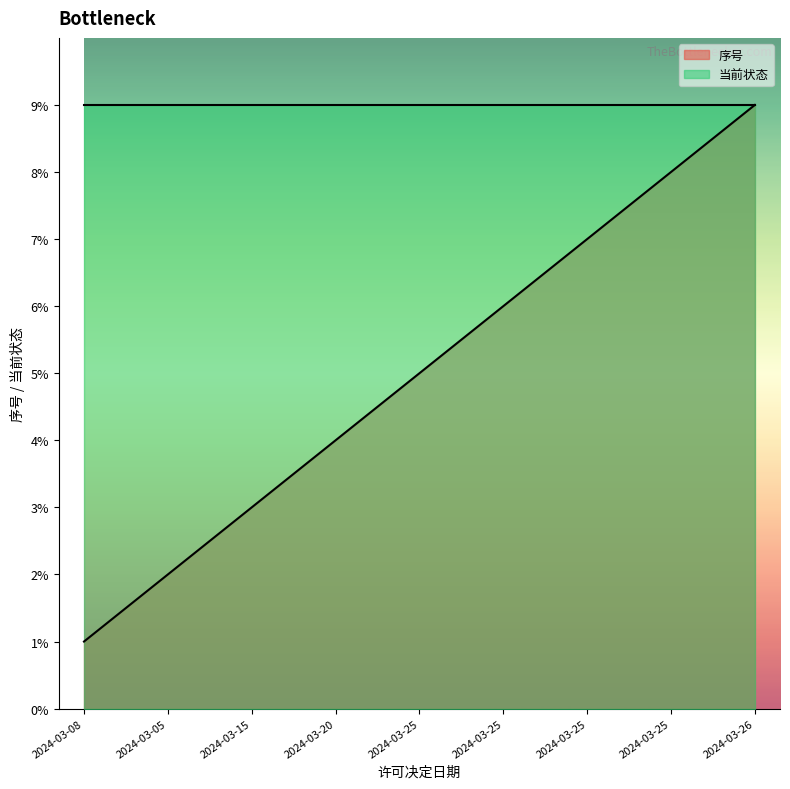

How many values are between 3 and 7?

5